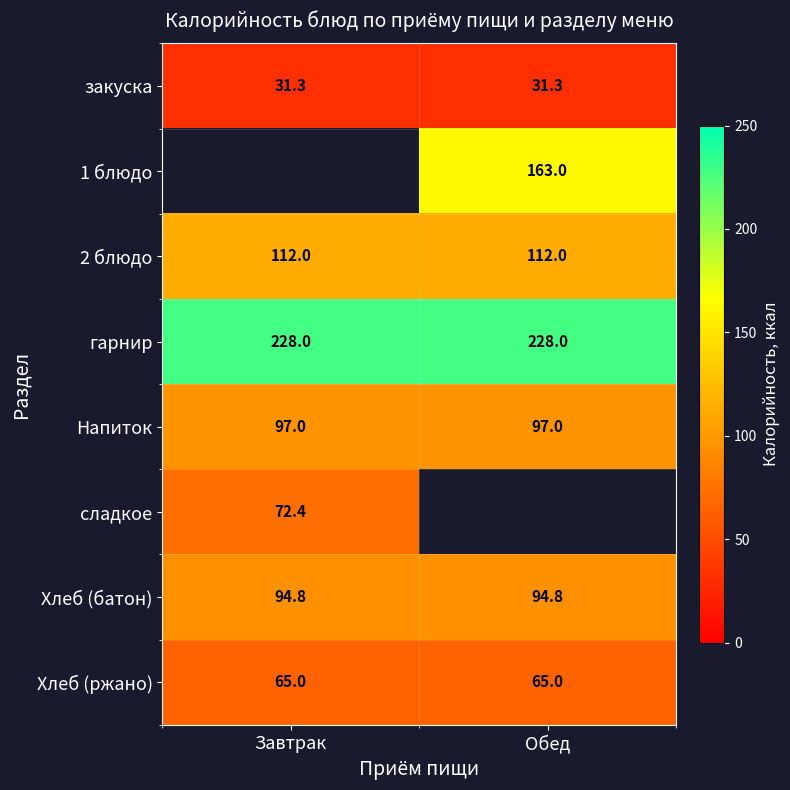

Between Обед and Завтрак, which is larger?

Обед